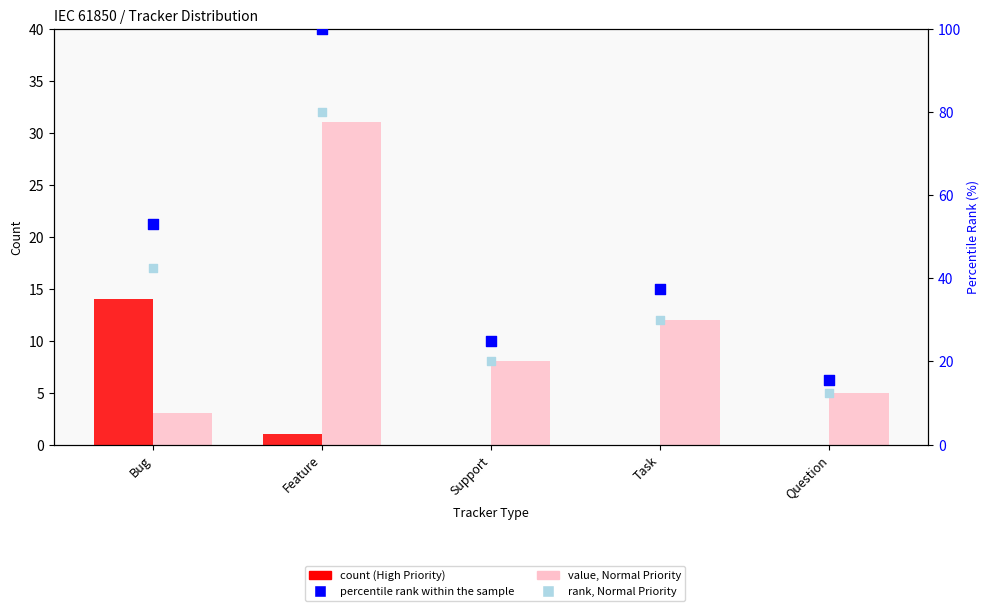

Which series has the widest spread of Y values?

percentile rank within the sample